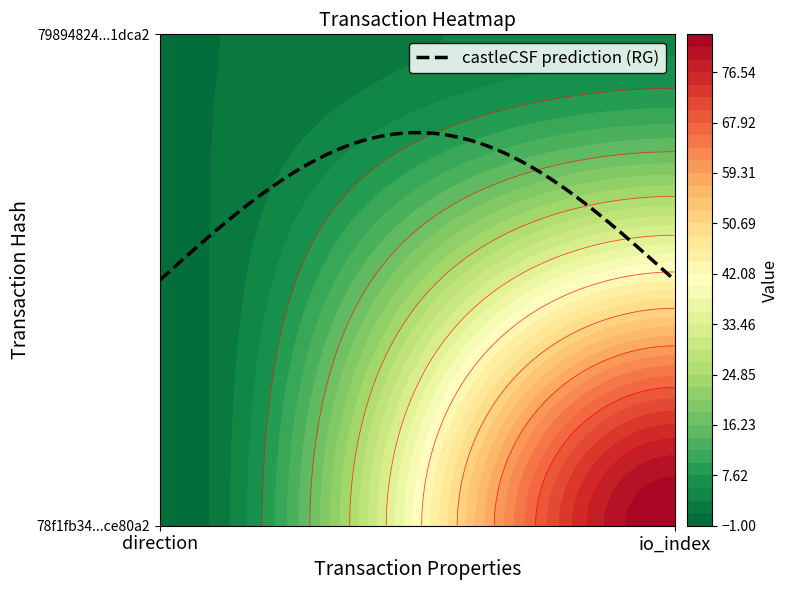

Between direction and io_index, which series saw the biggest shift?

78f1fb34695267ce5cd38c4e633c2d784ce80a2